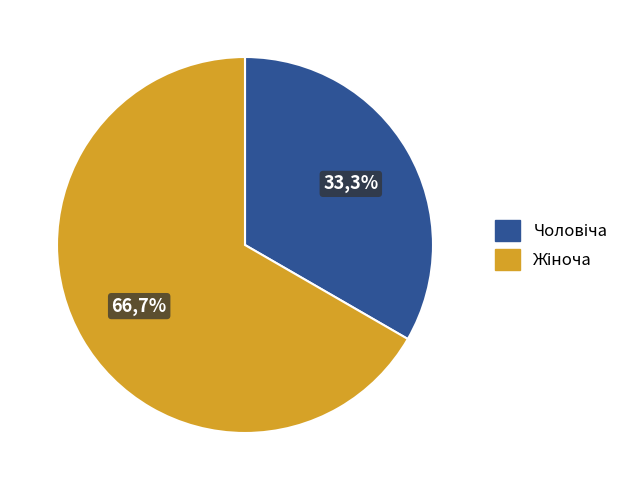

What is the largest slice in the pie chart?

Жіноча